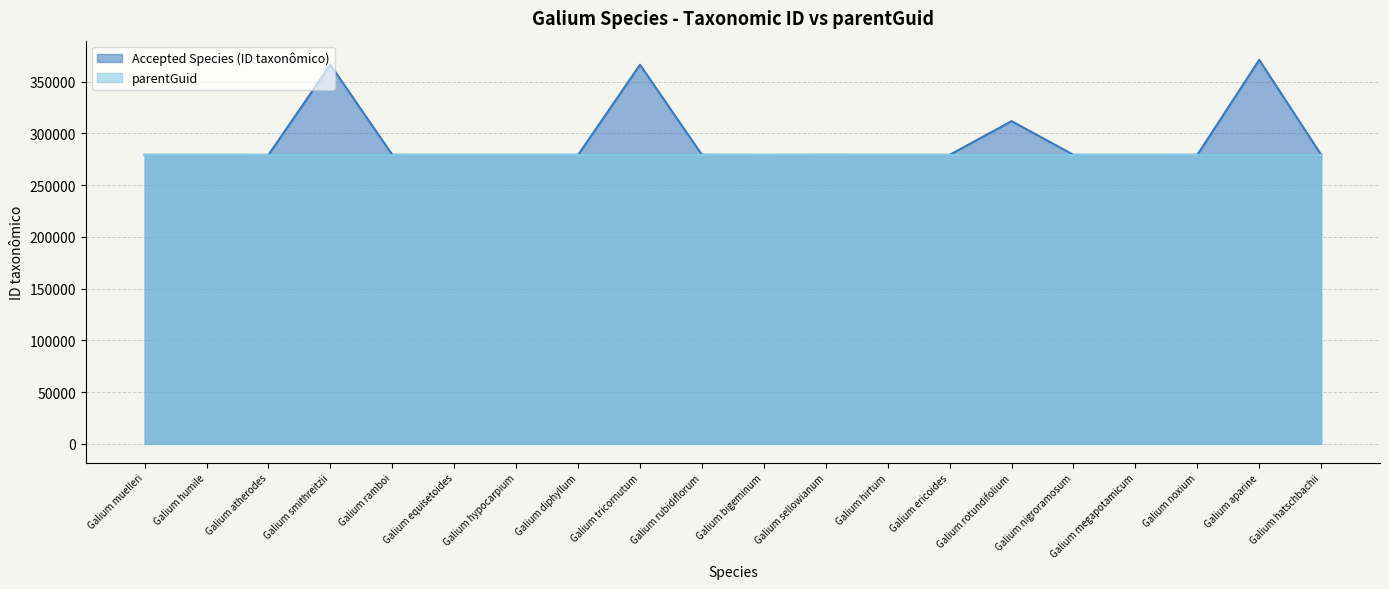

What is the change in value from Galium tricornutum to Galium nigroramosum?

-87113